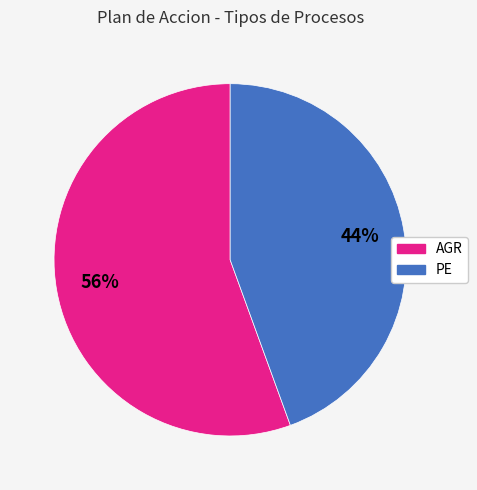

Is it true that PE is 44% of the pie?

True